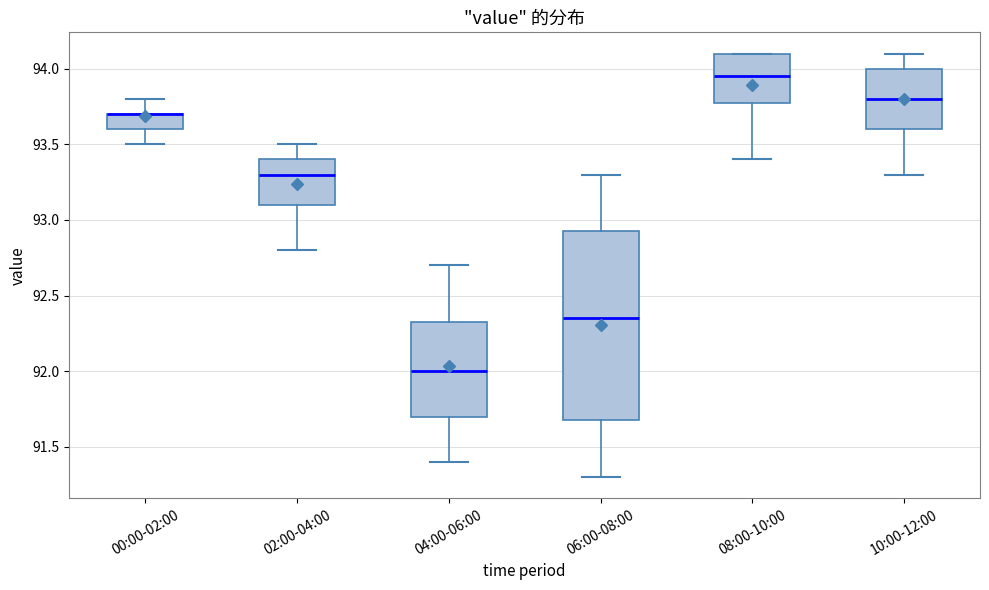

Where does the median line of the box for 10:00-12:00 sit on the y-axis? The values are not printed on the chart, so give them approximately, as read against the axis.

93.80